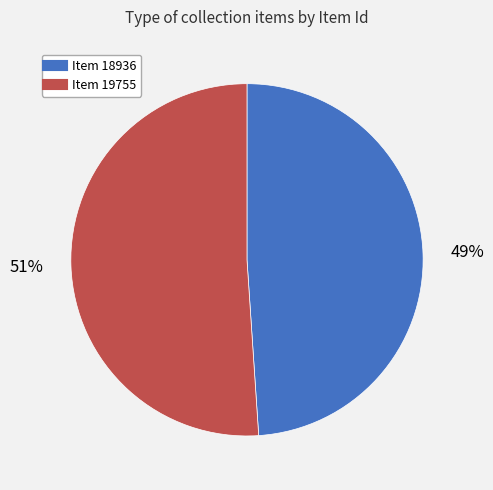

Is it true that Item 19755 is 42% of the pie?

False